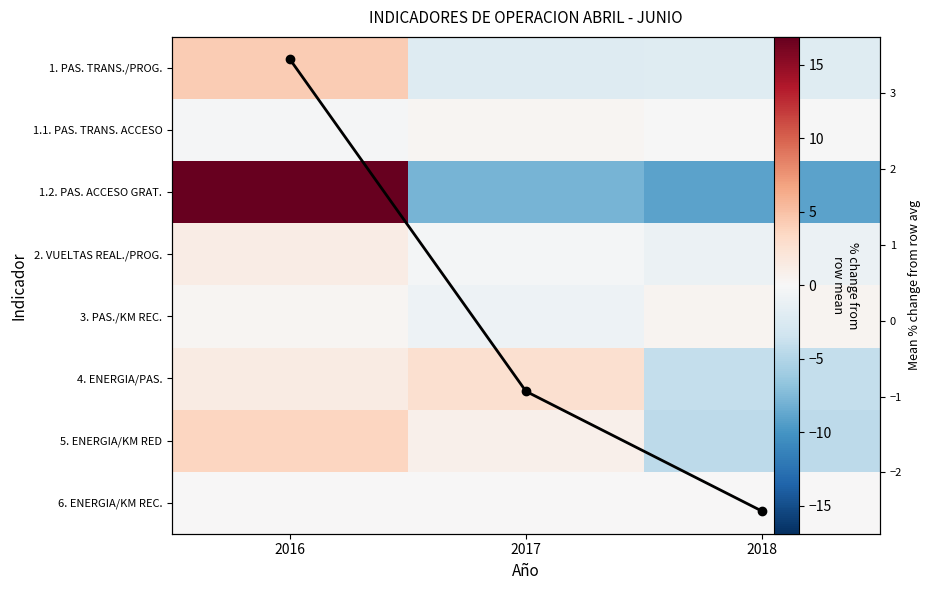

Is the value of 1.1. PAS. TRANS. ACCESO at 2016 greater than the value of 6. ENERGIA/KM REC. at 2017?

No